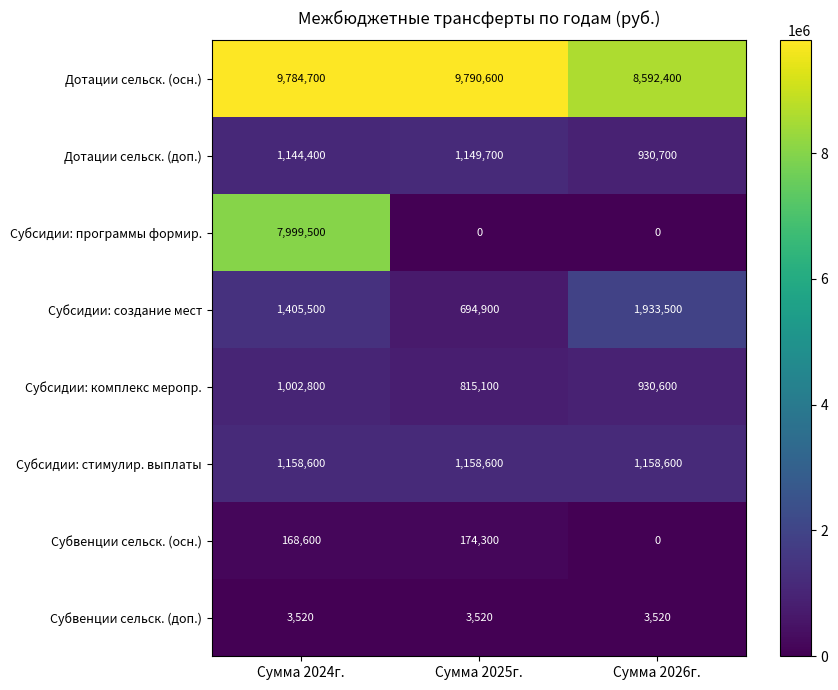

The value of Дотации сельск. (доп.) at Сумма 2024г. is 1144400. True or false?

True